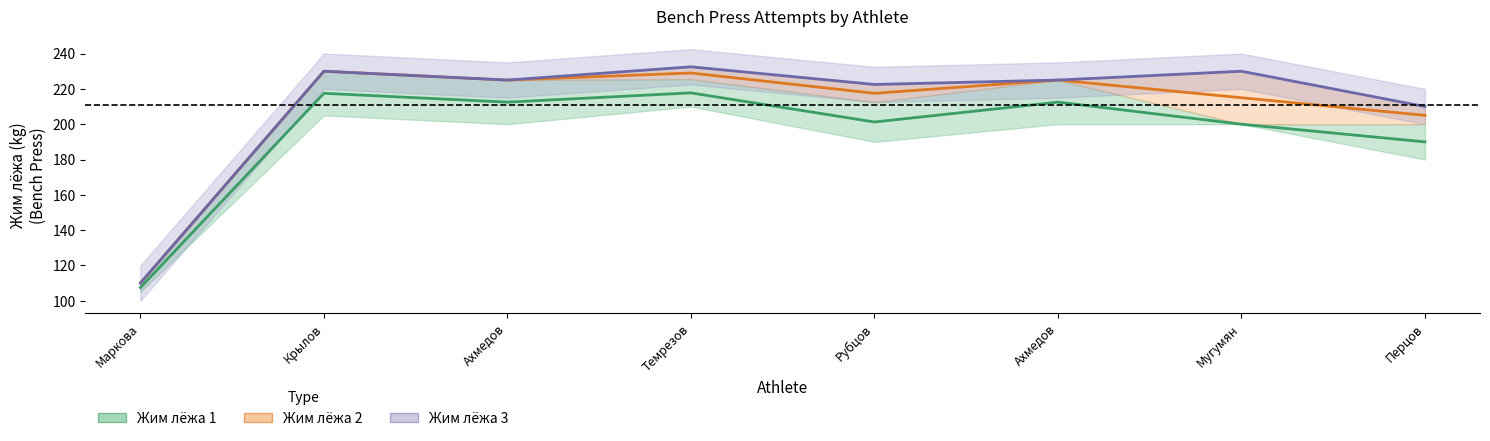

At which label does the data first exceed 212?

Крылов